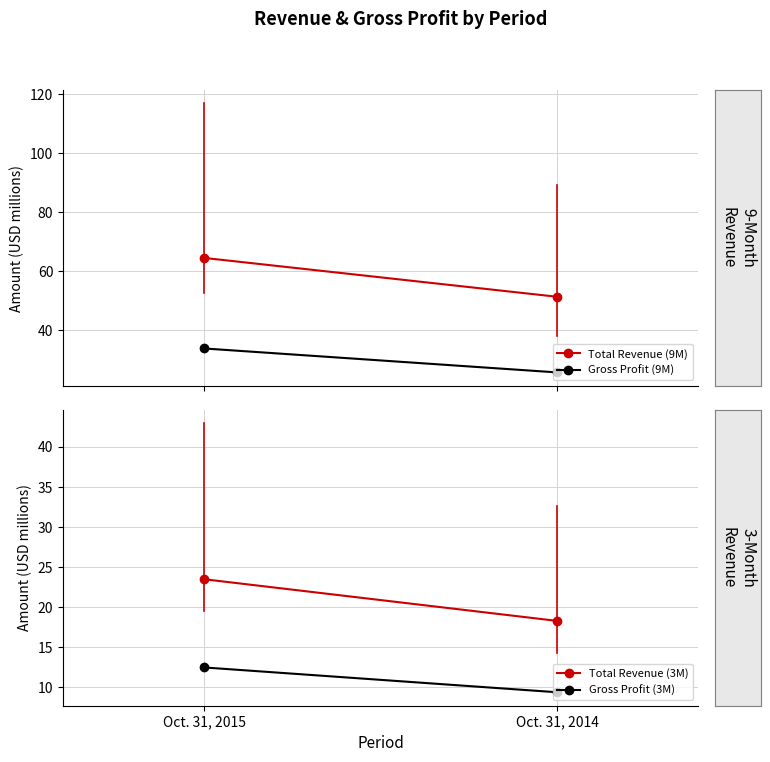

Is it true that Total Revenue (9M) equals 51.3 at Oct. 31, 2014?

True